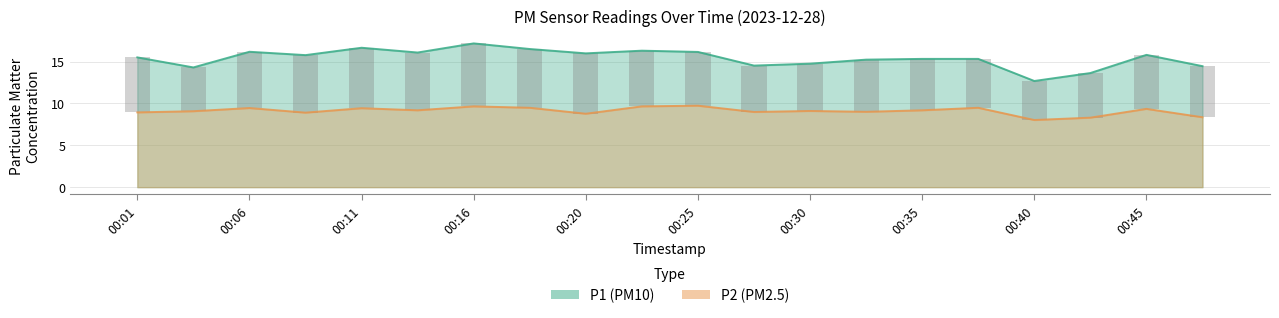

What is the difference between the maximum and minimum values in the P2 series?

1.7